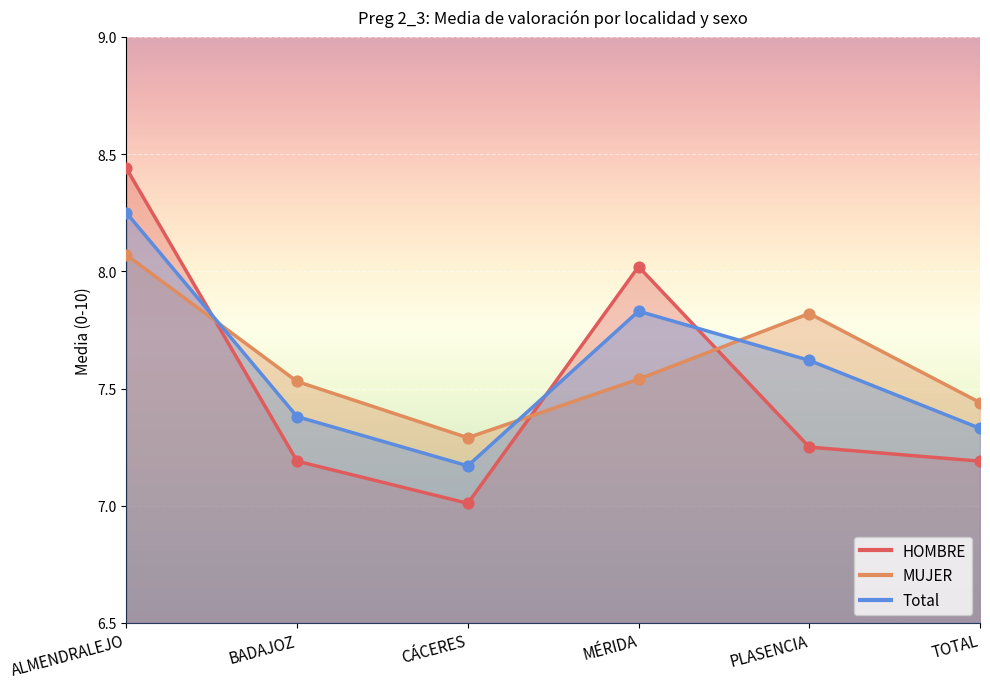

Is the value of Total at CÁCERES greater than the value of MUJER at TOTAL?

No